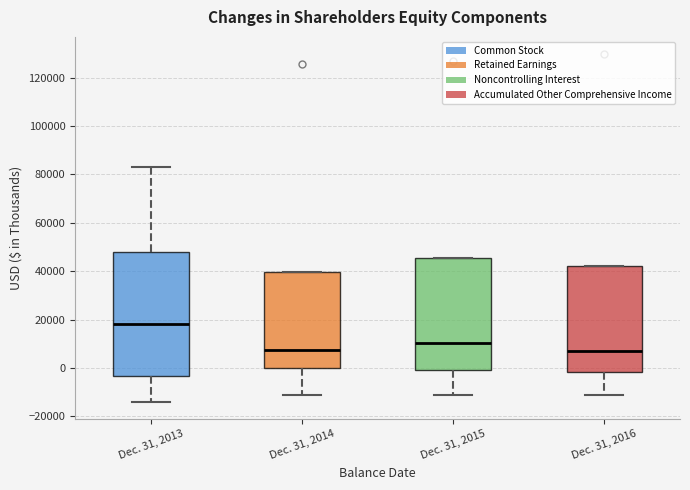

Which box has the highest median line?

Dec. 31, 2013